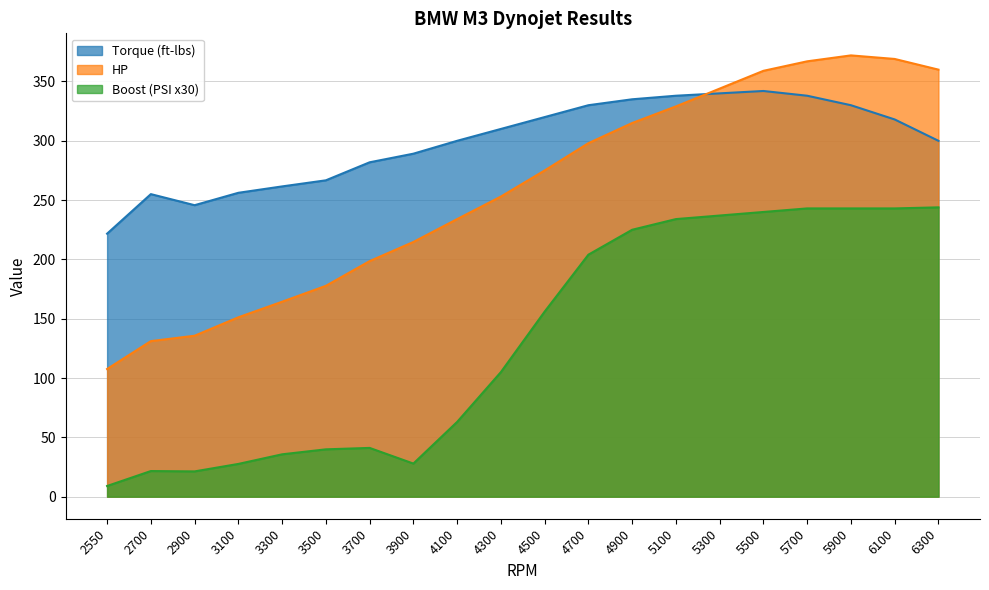

Where does the HP series first go above 275?

4700